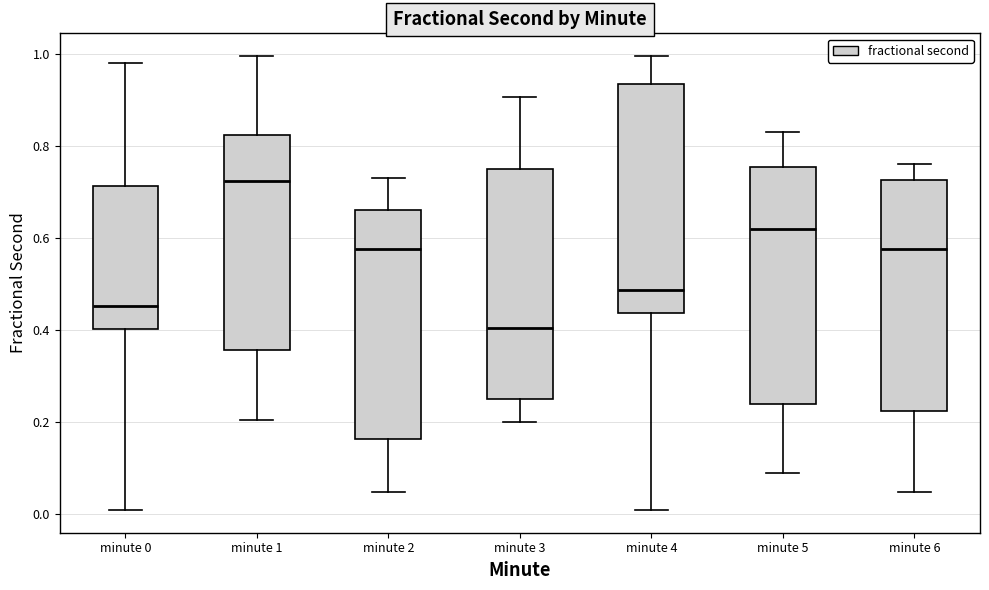

Where does the upper whisker of the box for minute 5 end on the y-axis? The values are not printed on the chart, so give them approximately, as read against the axis.

0.82